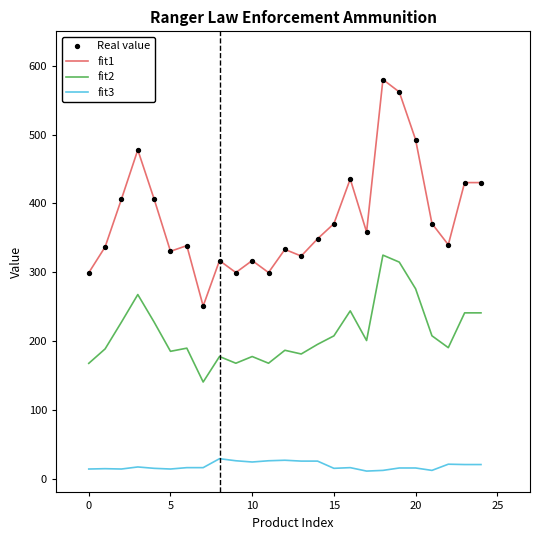

What is the maximum value for fit3?

29.0